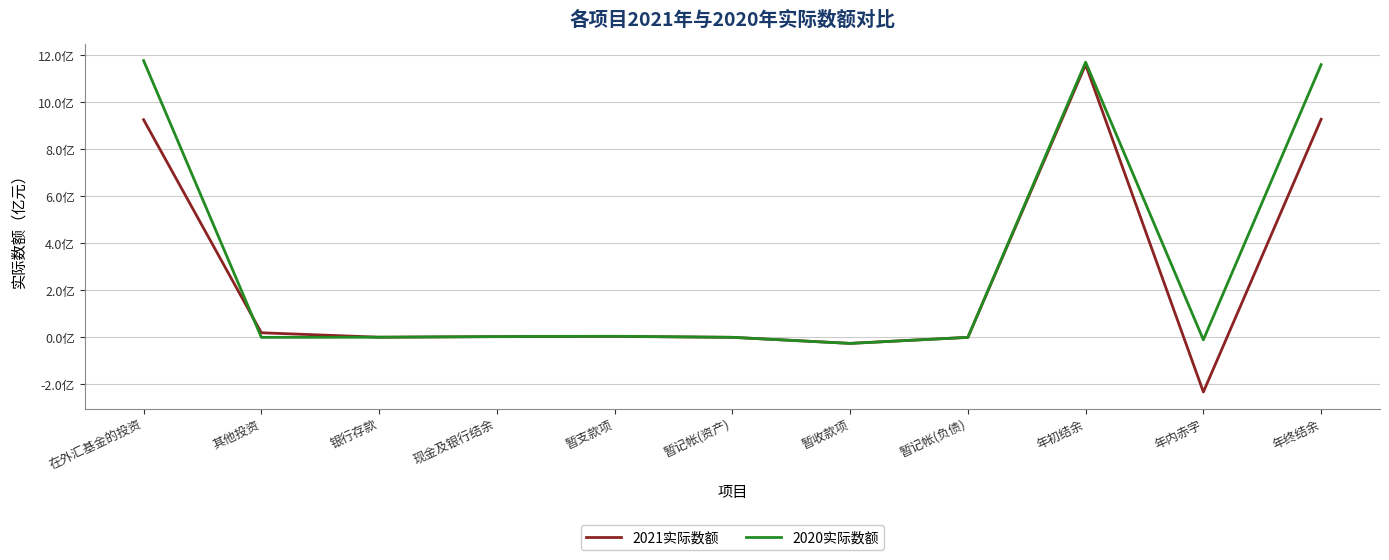

What is the highest value of the 2021实际数额 series?

1160307771